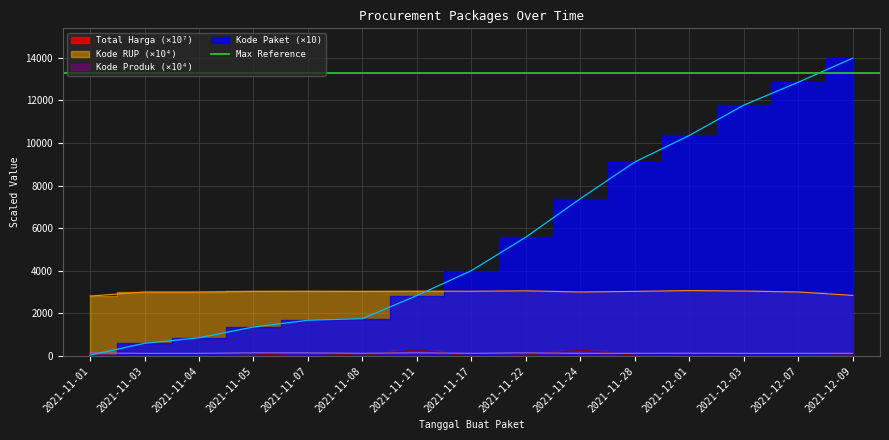

Read the Kode Produk value at 2021-11-01.

148.0